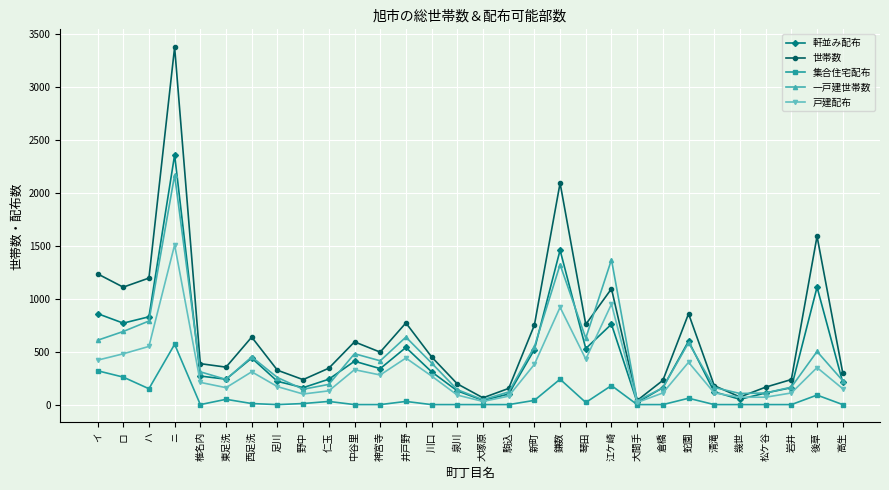

What value does the 戸建配布 series have at 幾世, to the nearest 50?

50